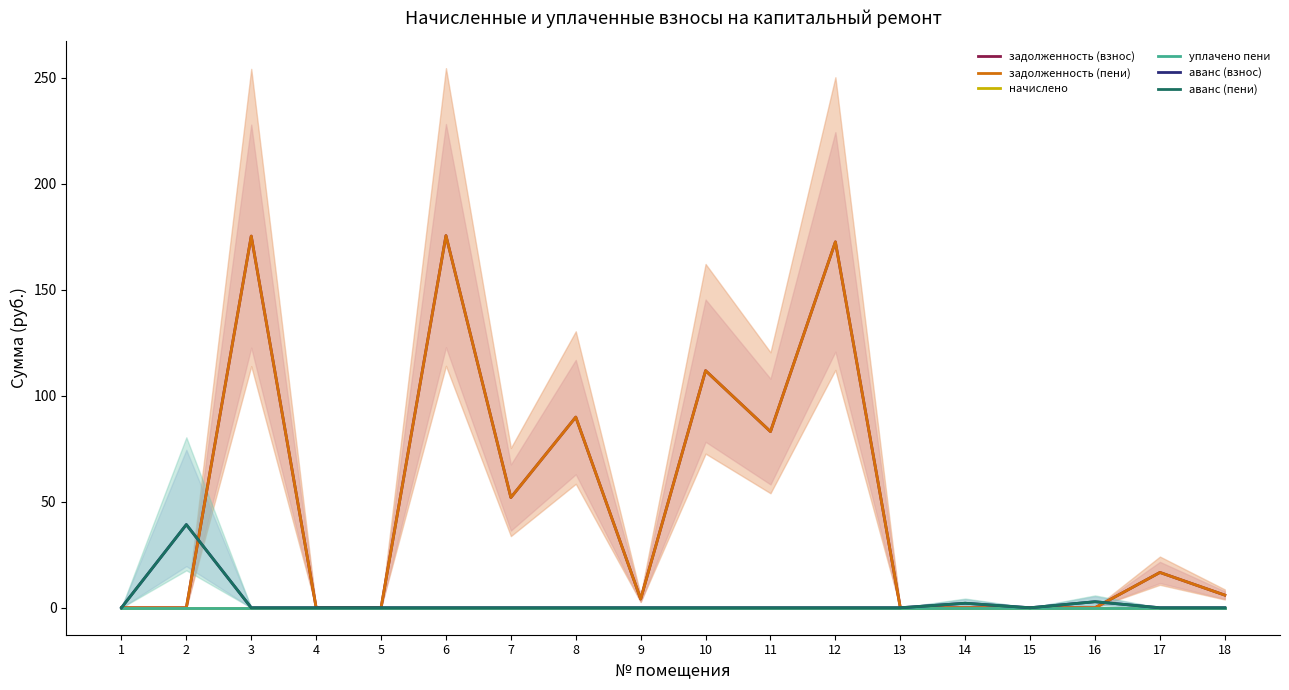

What is the difference between the maximum and minimum values in the аванс (взнос) series?

39.2